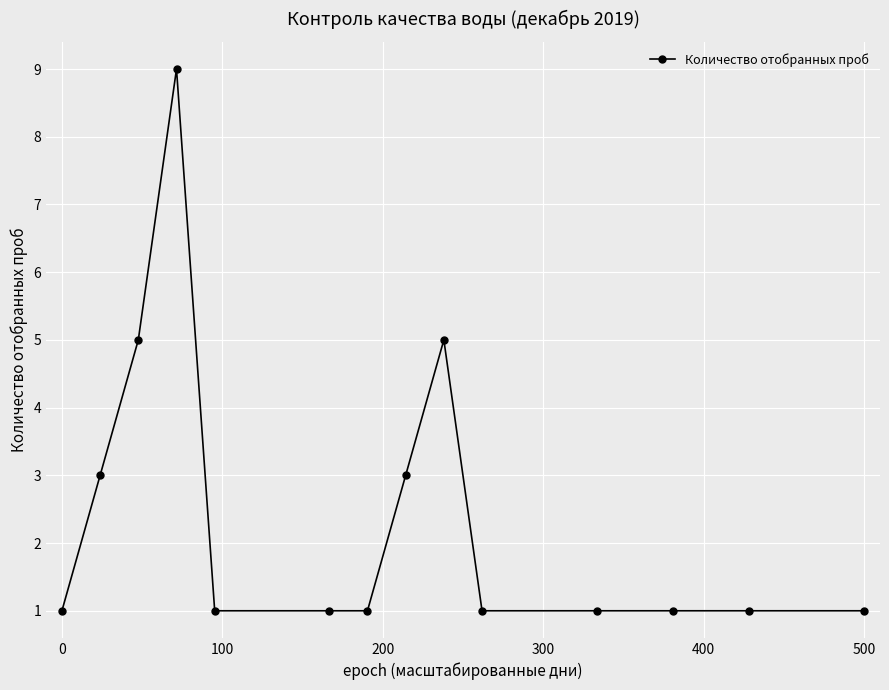

What is the value of the 11th point from the left?

1